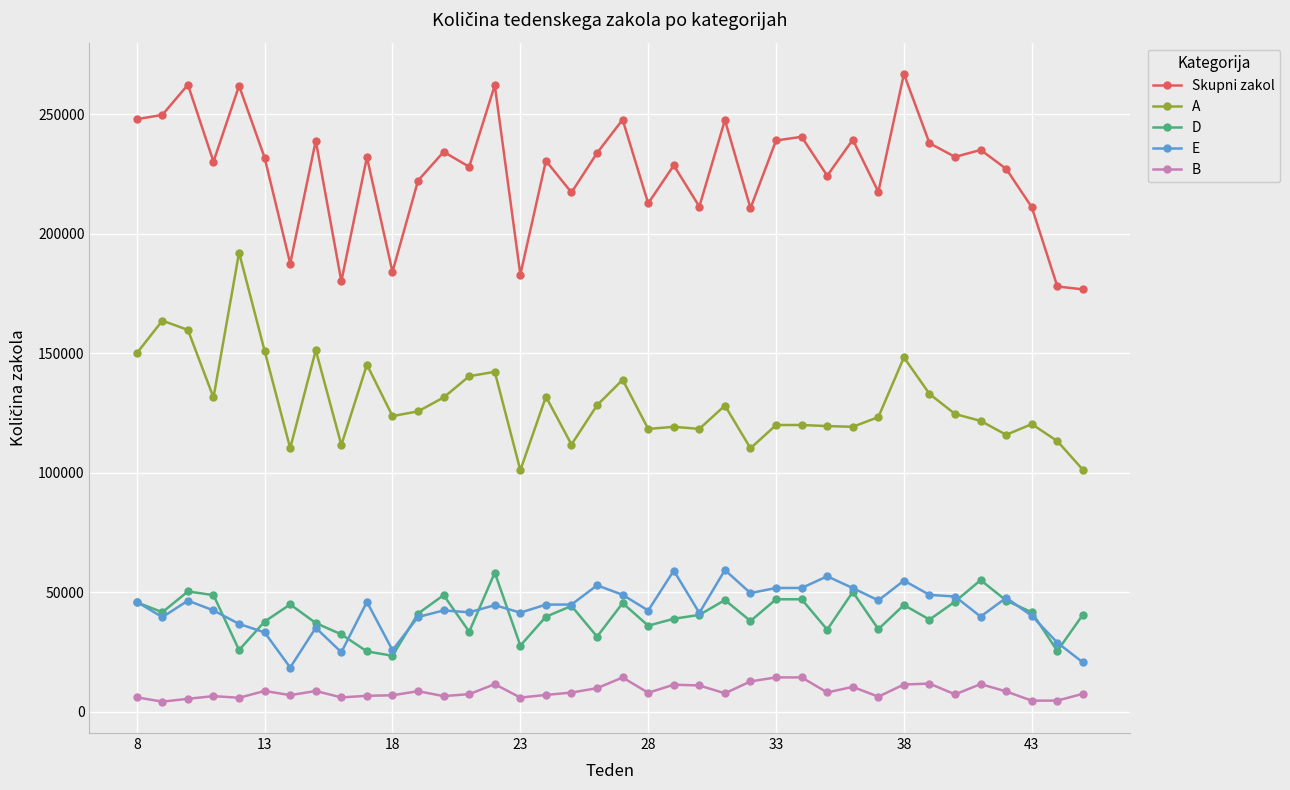

How many categories are shown in the chart?

38